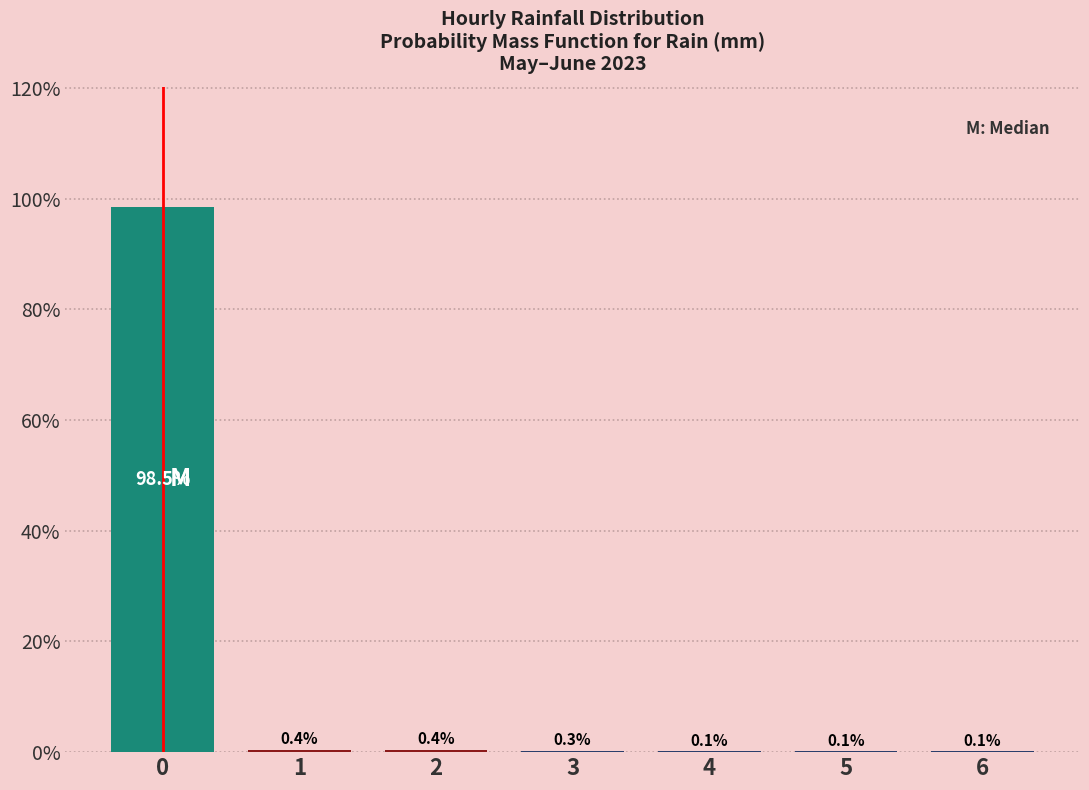

Reading left to right, what are all the values shown in this chart?

0=98.5	1=0.4	2=0.4	3=0.3	4=0.1	5=0.1	6=0.1